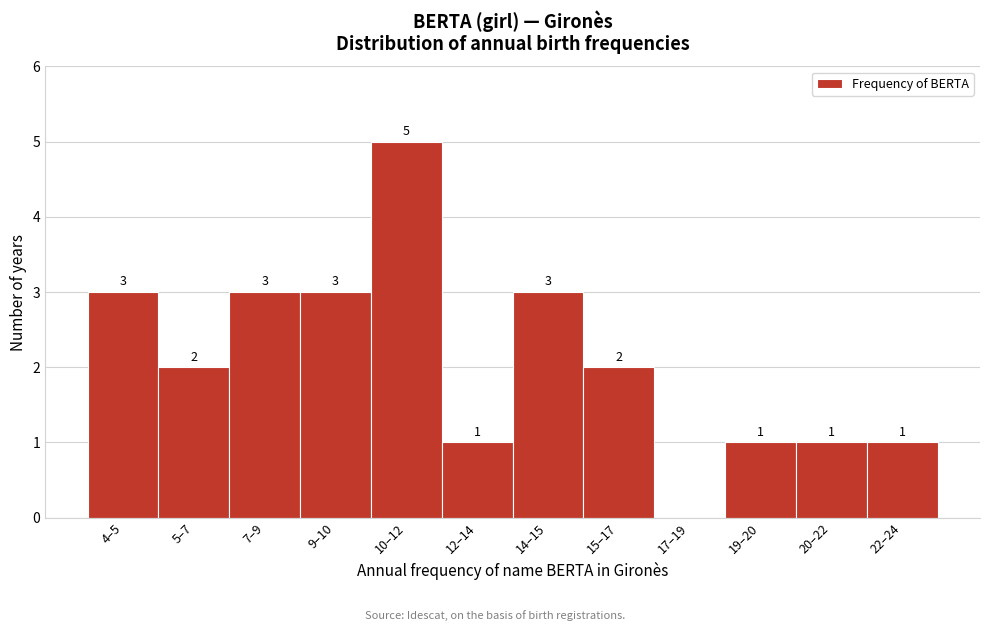

Reading left to right, list all the values displayed in this chart.

4–5=3	5–7=2	7–9=3	9–10=3	10–12=5	12–14=1	14–15=3	15–17=2	17–19=0	19–20=1	20–22=1	22–24=1